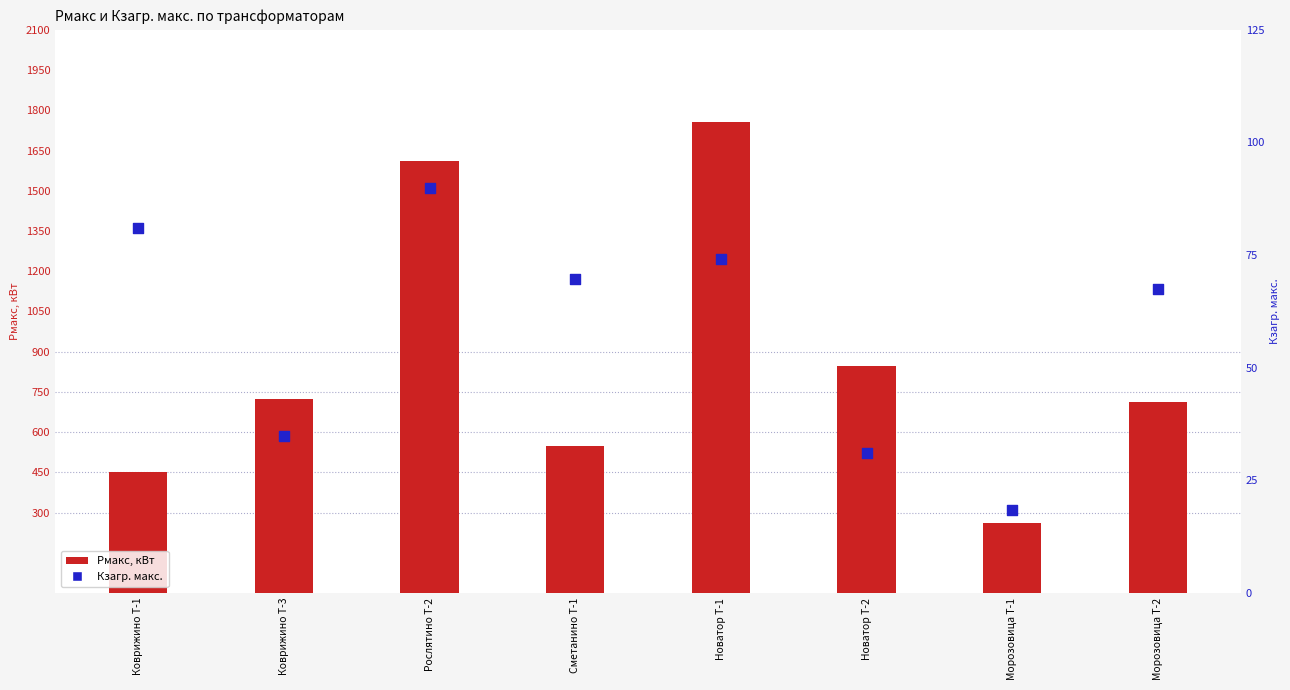

At how many categories does at least one series exceed 1616?

1